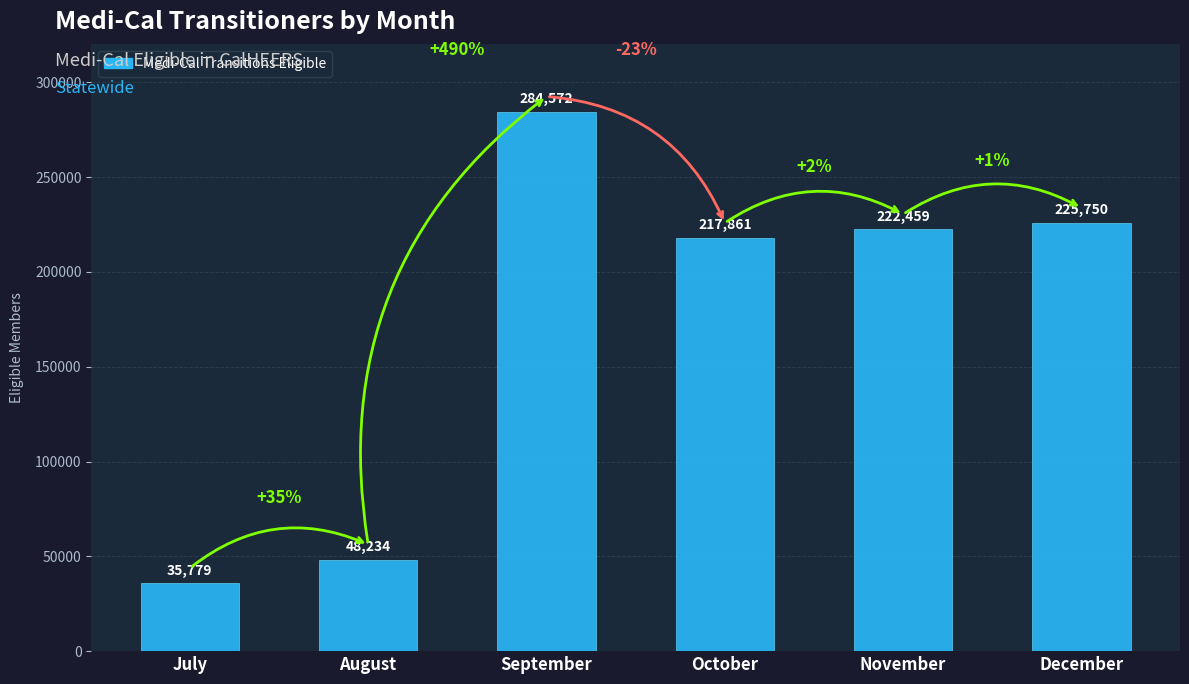

What is the sum of all values?

1034655